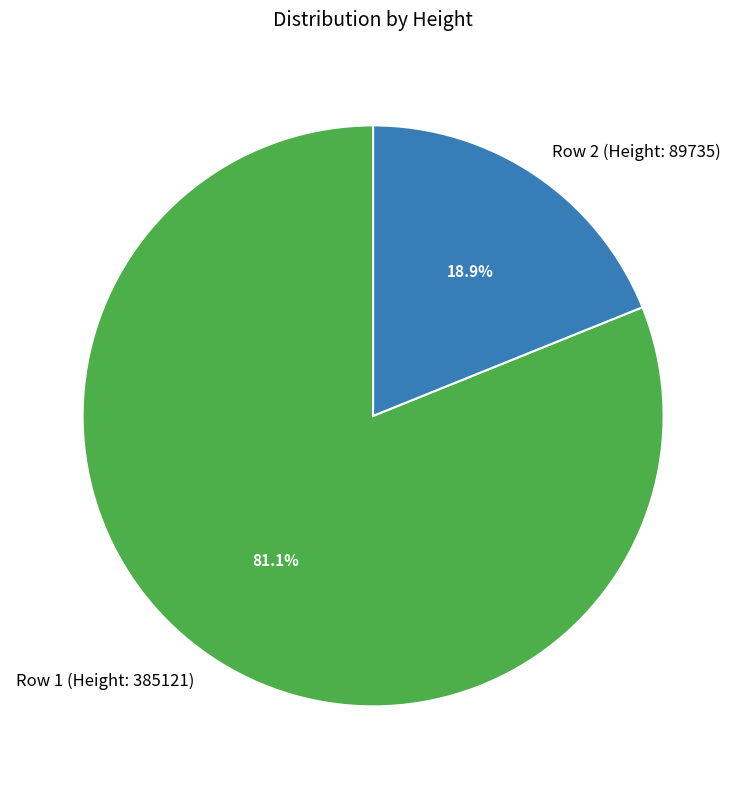

To the nearest percent, what is the difference between the largest and smallest slice percentages?

62%